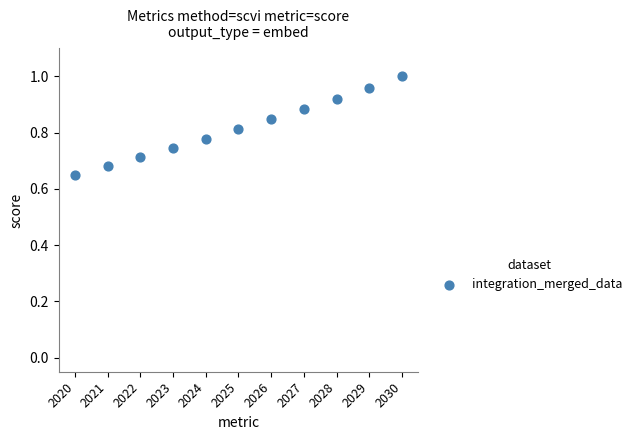

What is the range of Y values (max minus min)?

0.3